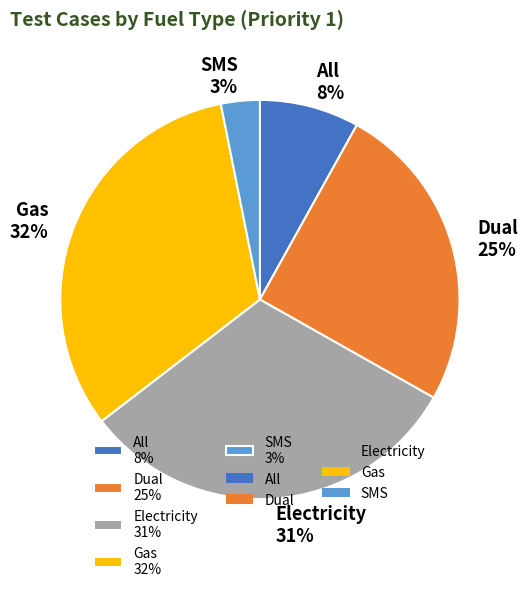

Which category has the biggest portion of the pie?

Gas